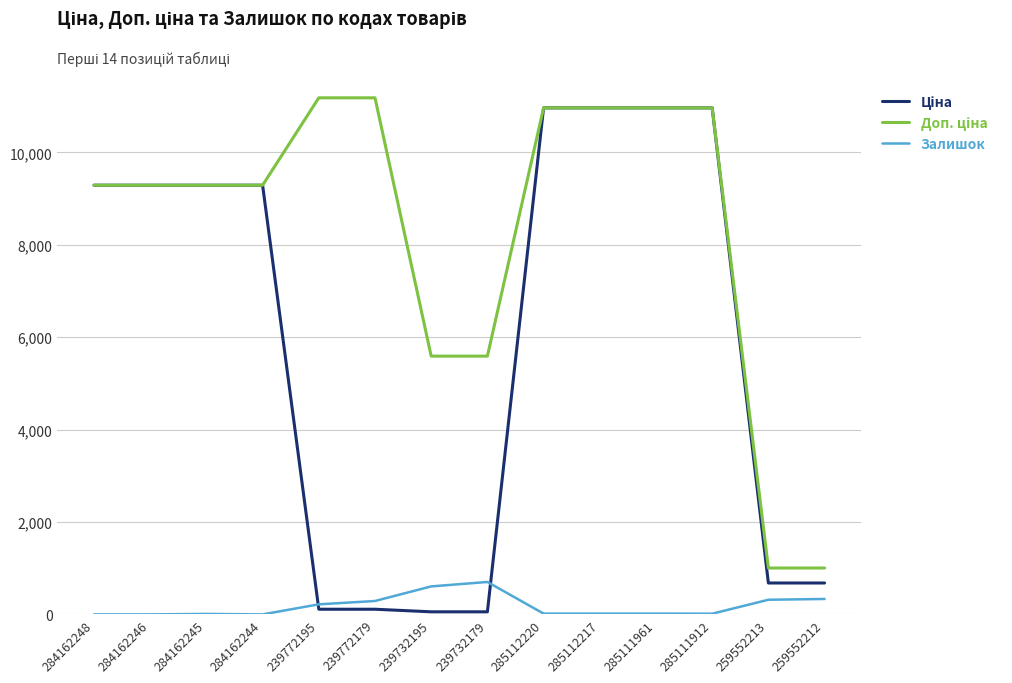

What is the spread (max minus min) of values at 284162248?

9290.5